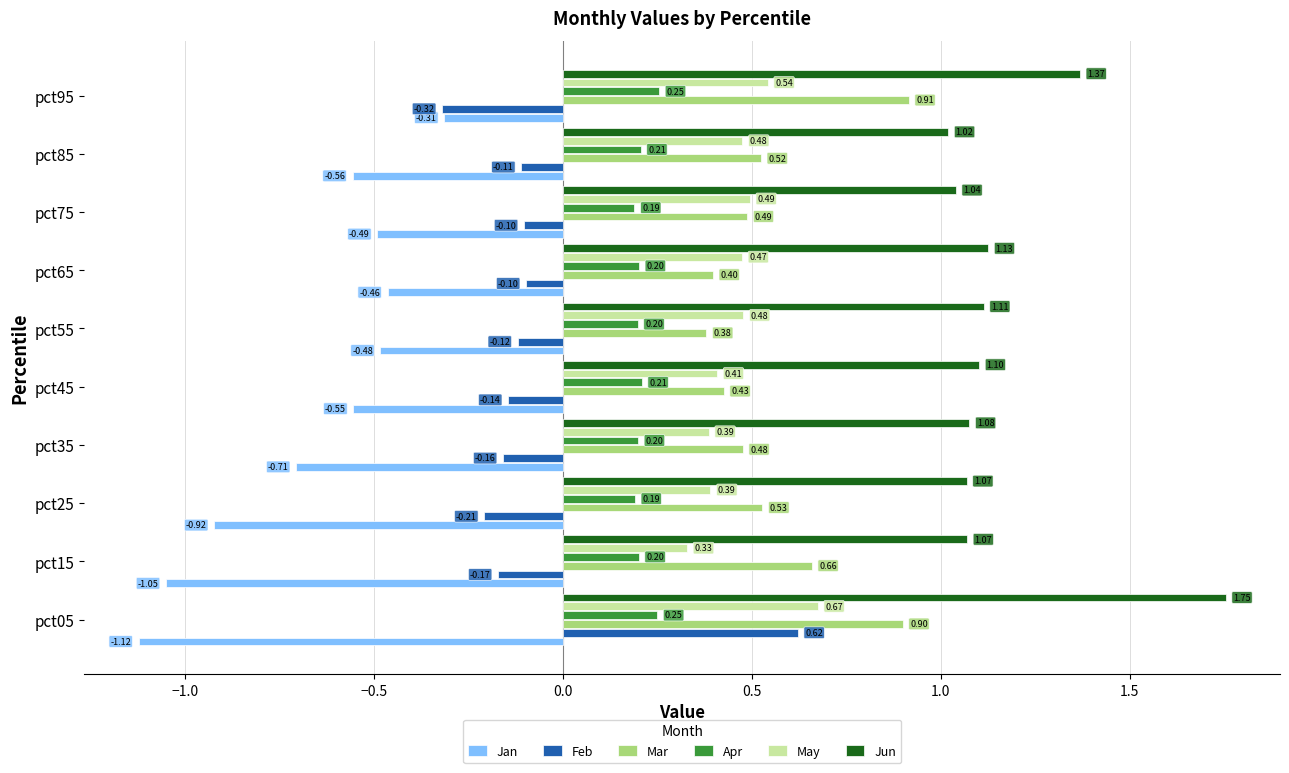

Rank the series by their maximum value, from lowest to highest.

Jan, Apr, Feb, May, Mar, Jun